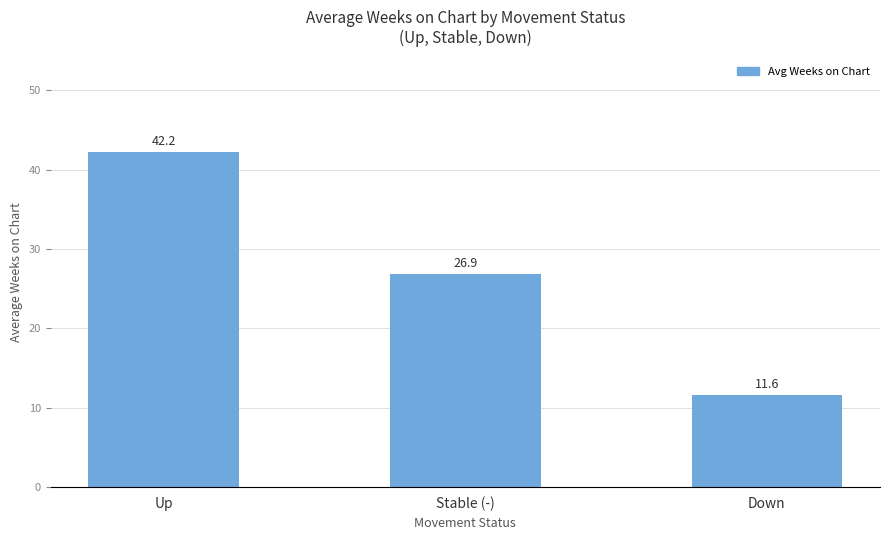

What is the approximate value at Stable (-)?

26.9